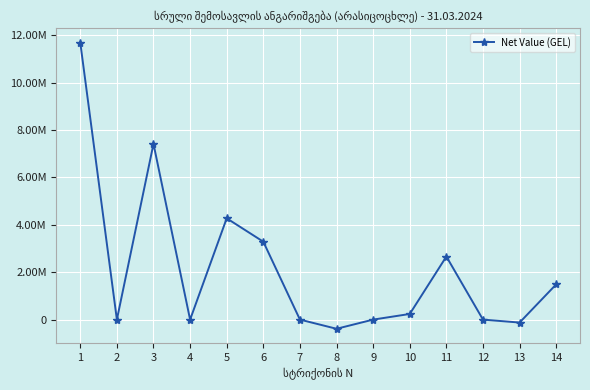

List the labels in order of value, smallest first.

8, 13, 4, 2, 7, 9, 12, 10, 14, 11, 6, 5, 3, 1